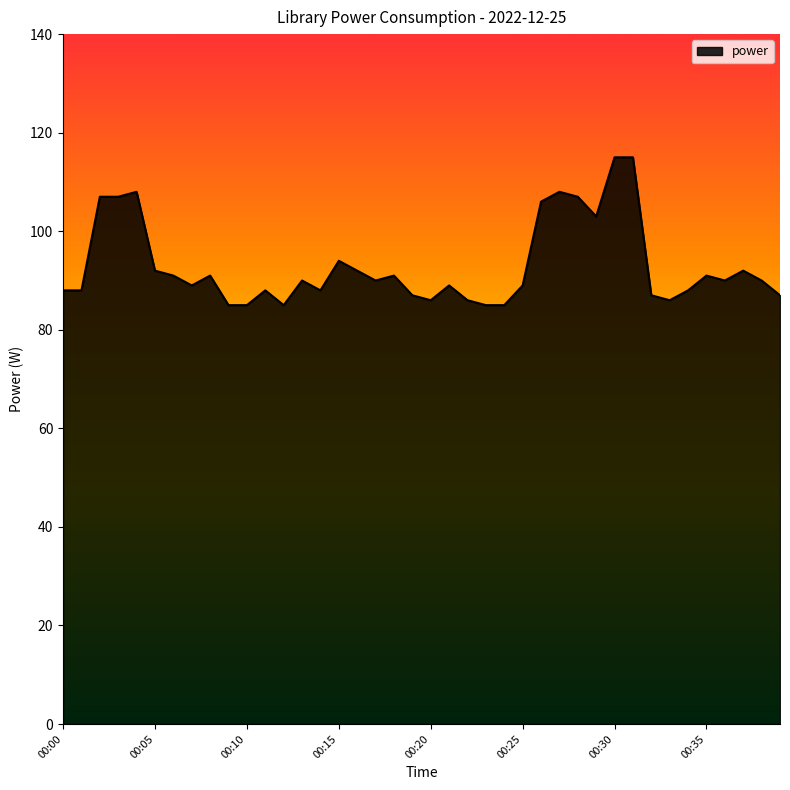

Does the chart have visible grid lines?

No